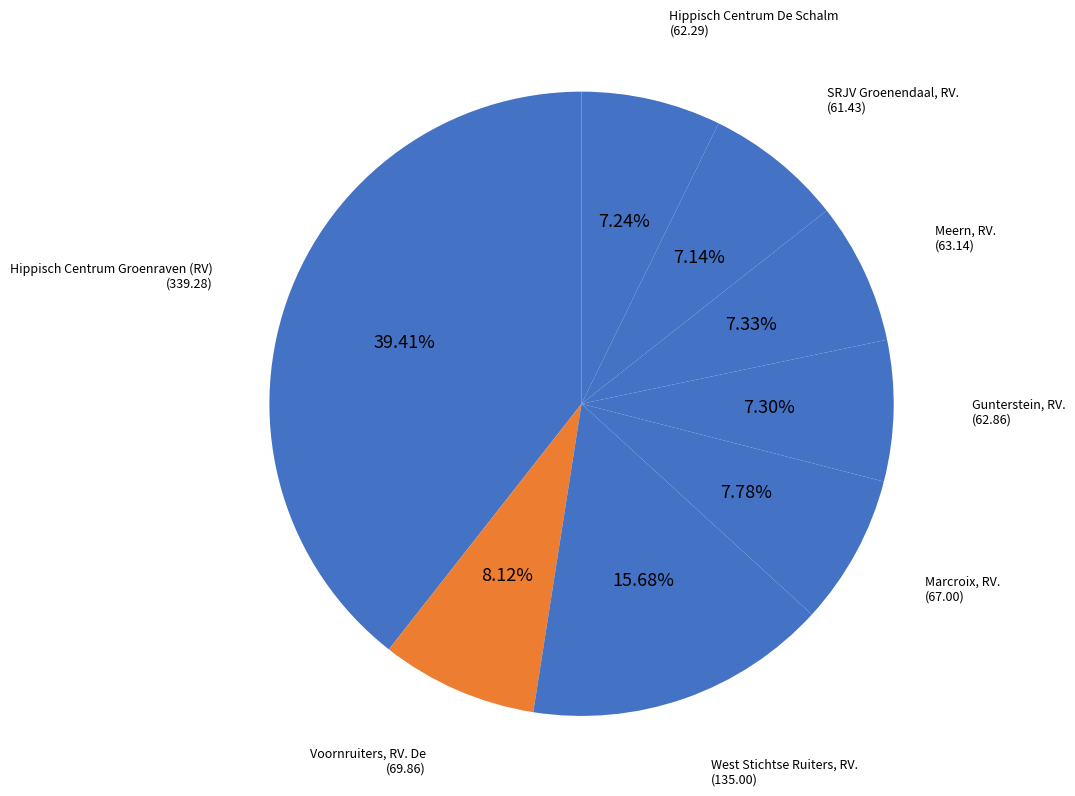

Is the sum of Marcroix, RV. and West Stichtse Ruiters, RV. greater than half?

No